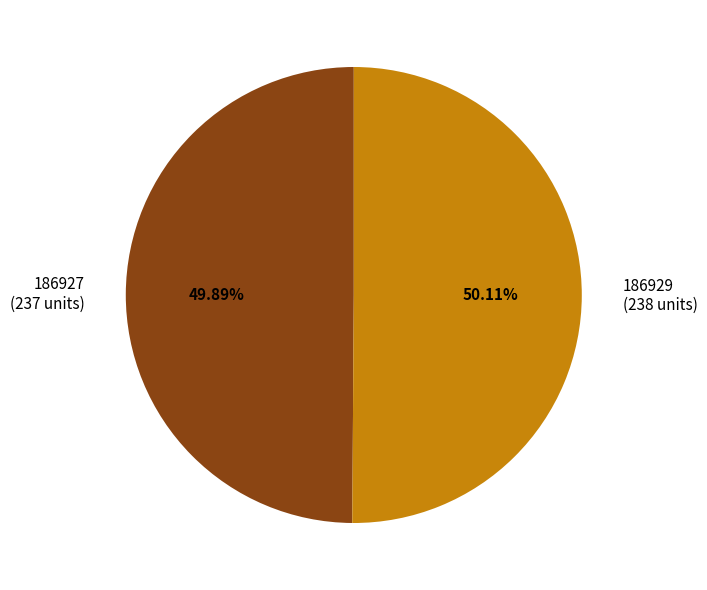

True or false: 186929 accounts for 61% of the total.

False